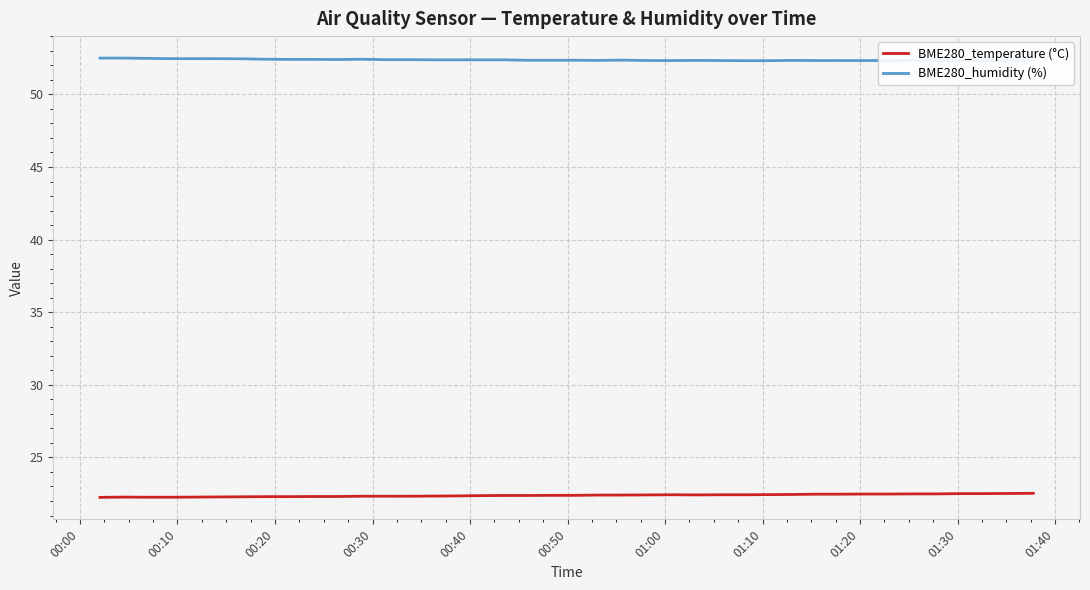

What is the value of the BME280_temperature (°C) point at the 17th from the left?

22.4